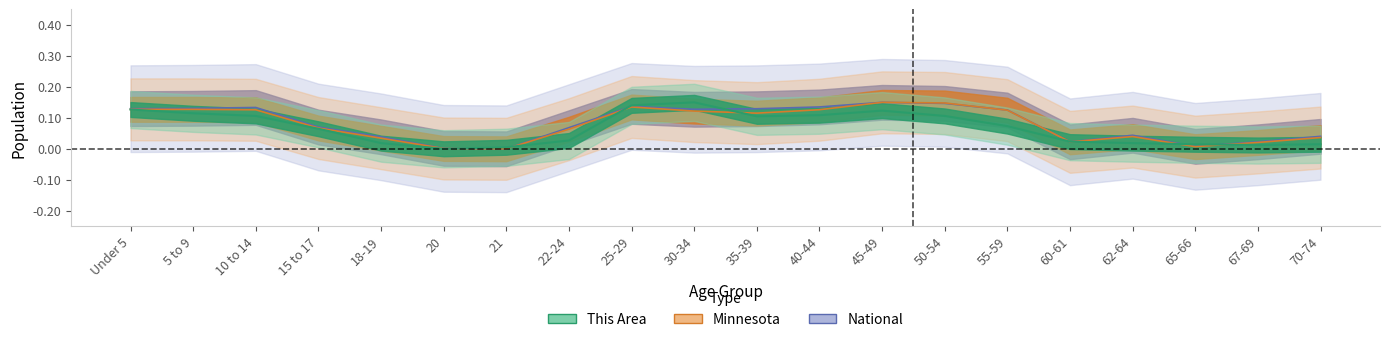

Where do Minnesota and National first cross each other?

50-54 and 55-59